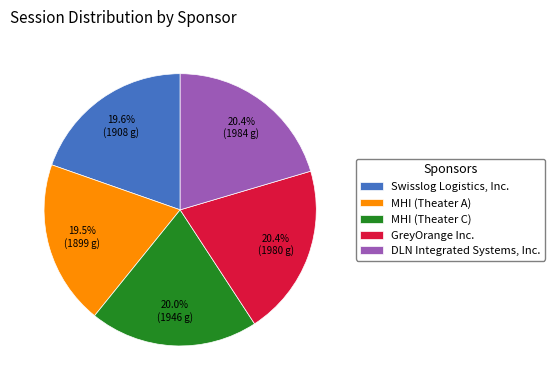

Is MHI (Theater A) the majority of the pie?

No